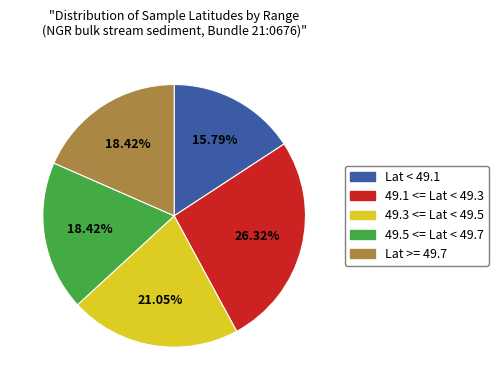

Is there any slice that represents more than half of the pie?

No